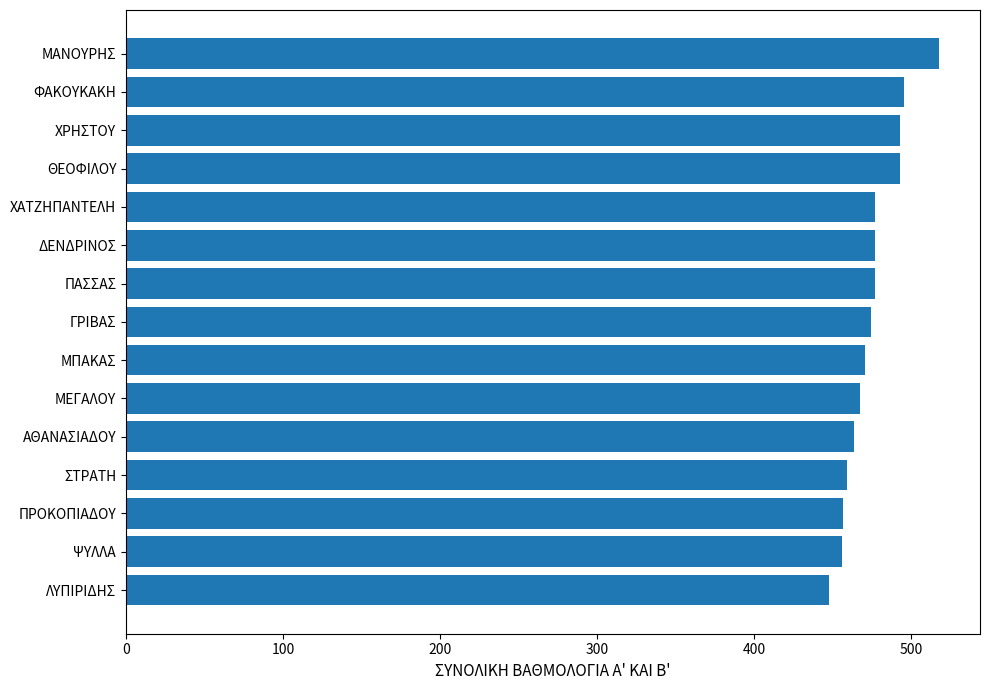

Approximately how many times larger is the value at ΓΡΙΒΑΣ compared to ΣΤΡΑΤΗ?

1.0